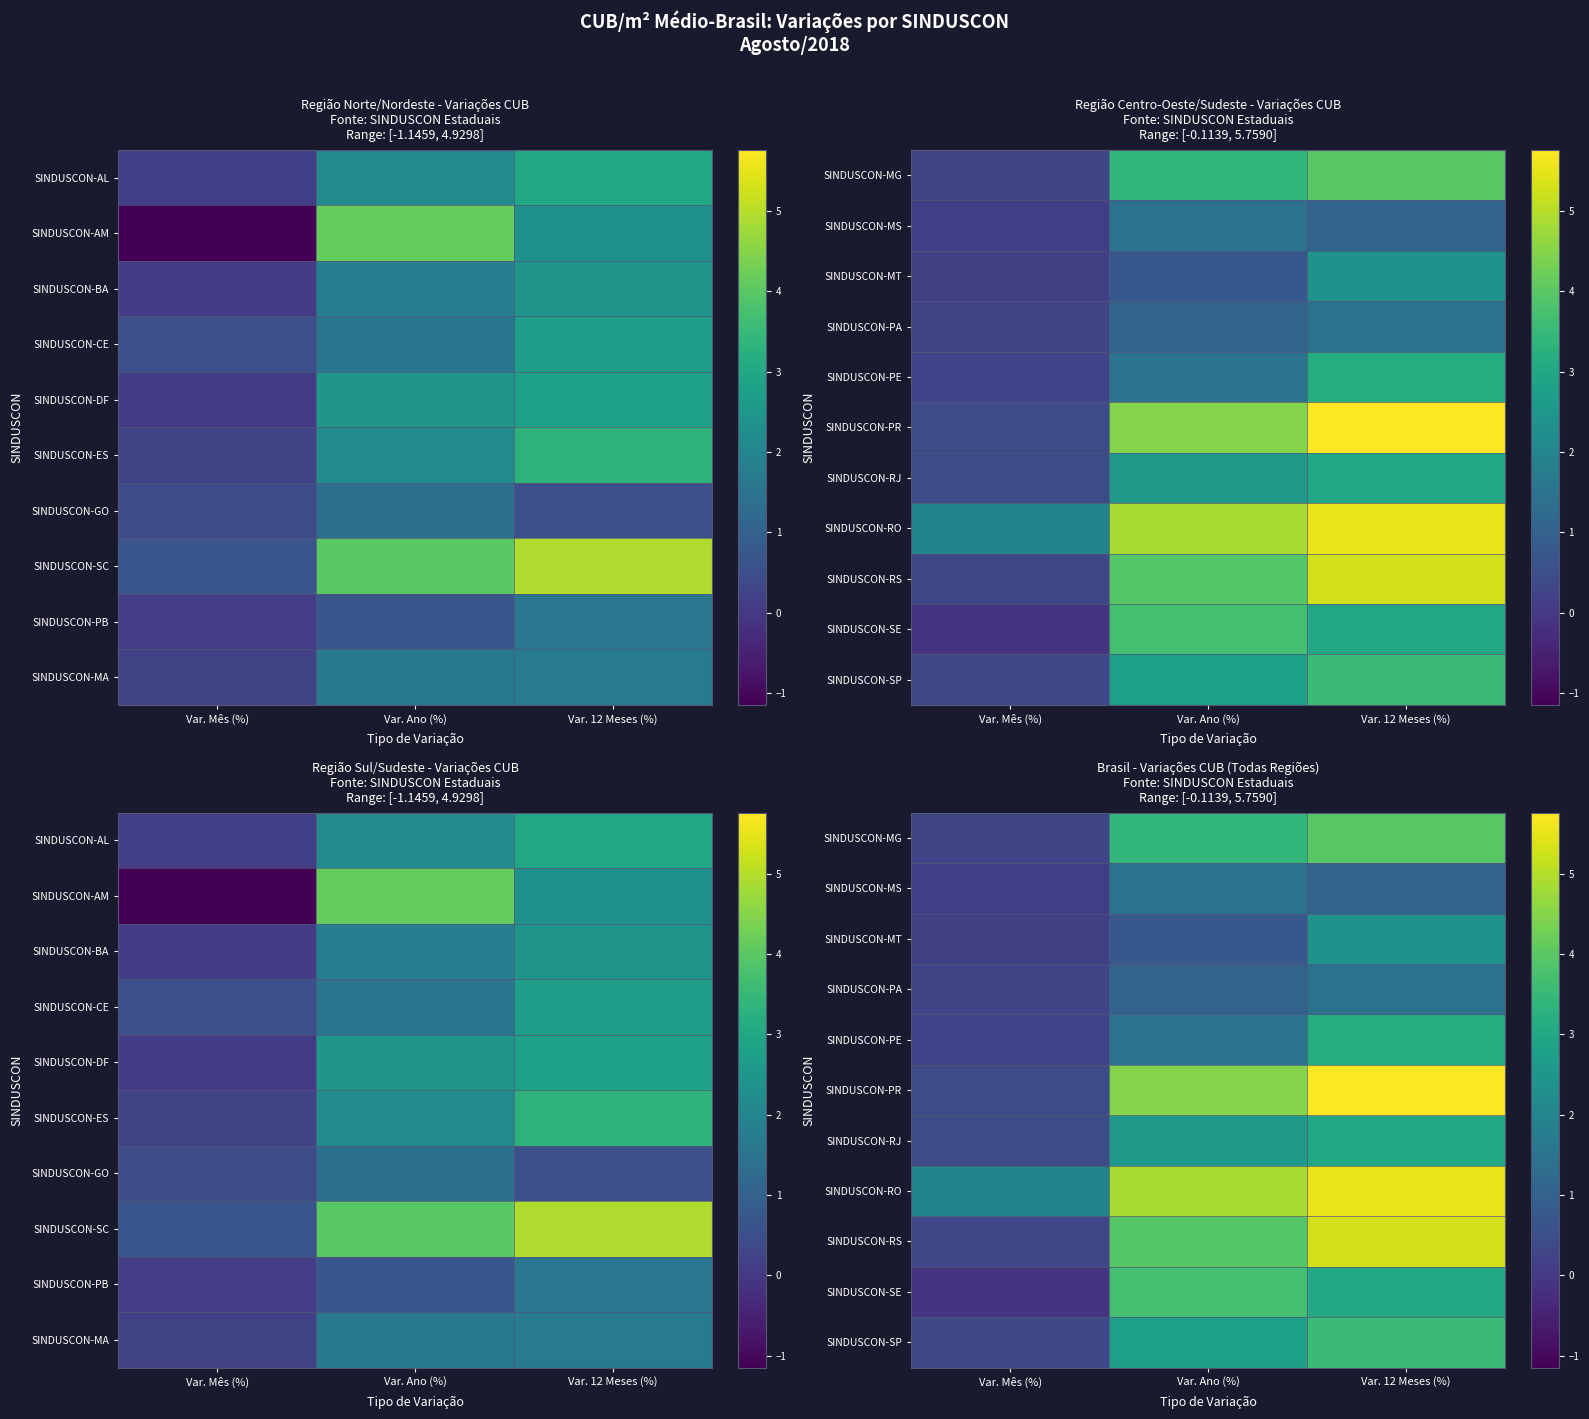

What is the sum of all SINDUSCON-RS values?

9.5